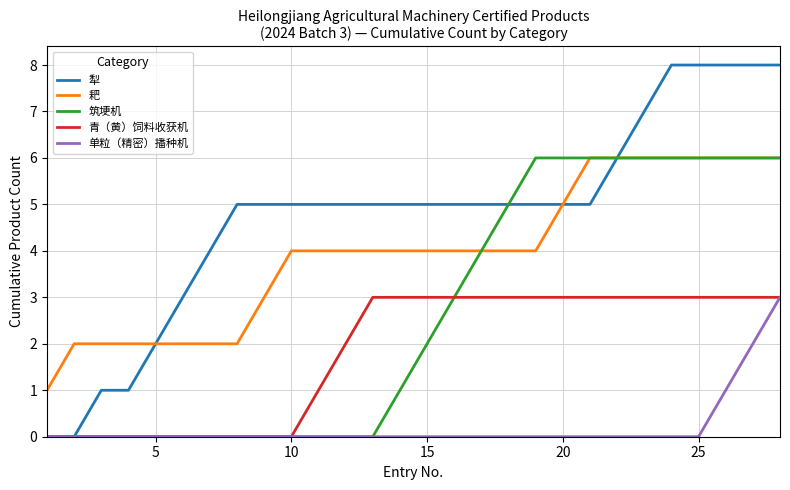

Which series has the widest spread of values?

犁